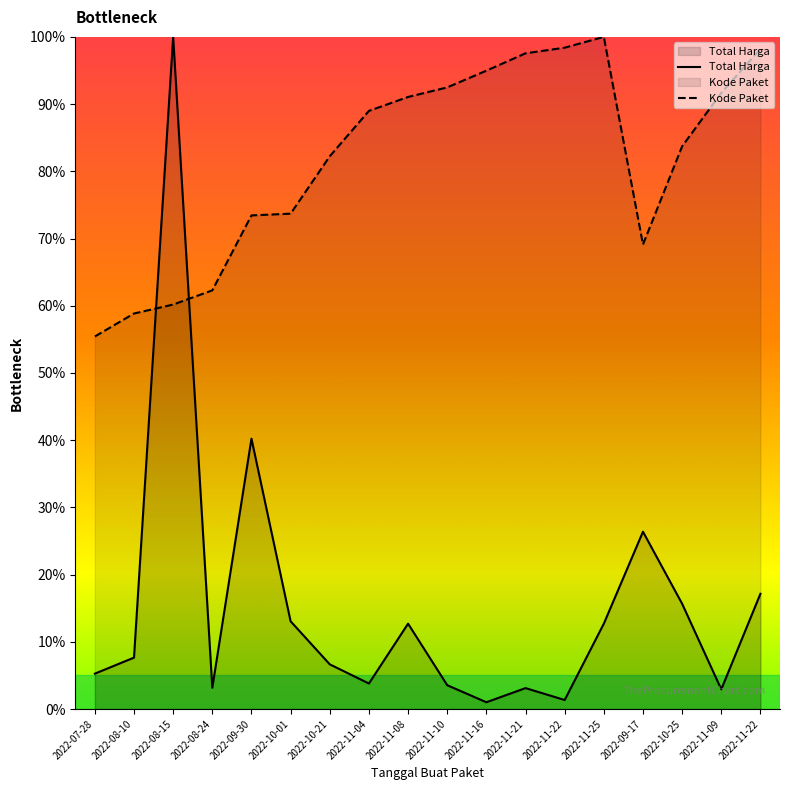

What is the label of the 6th point from the left?

2022-10-01